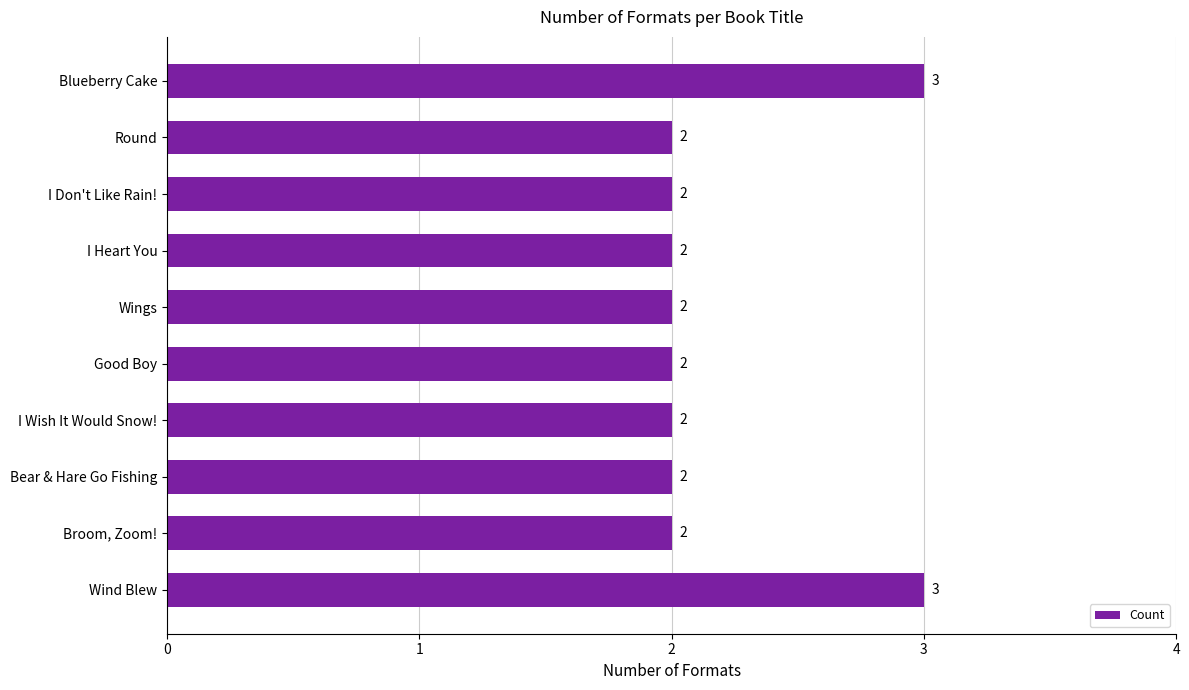

What is the sum of all values?

22